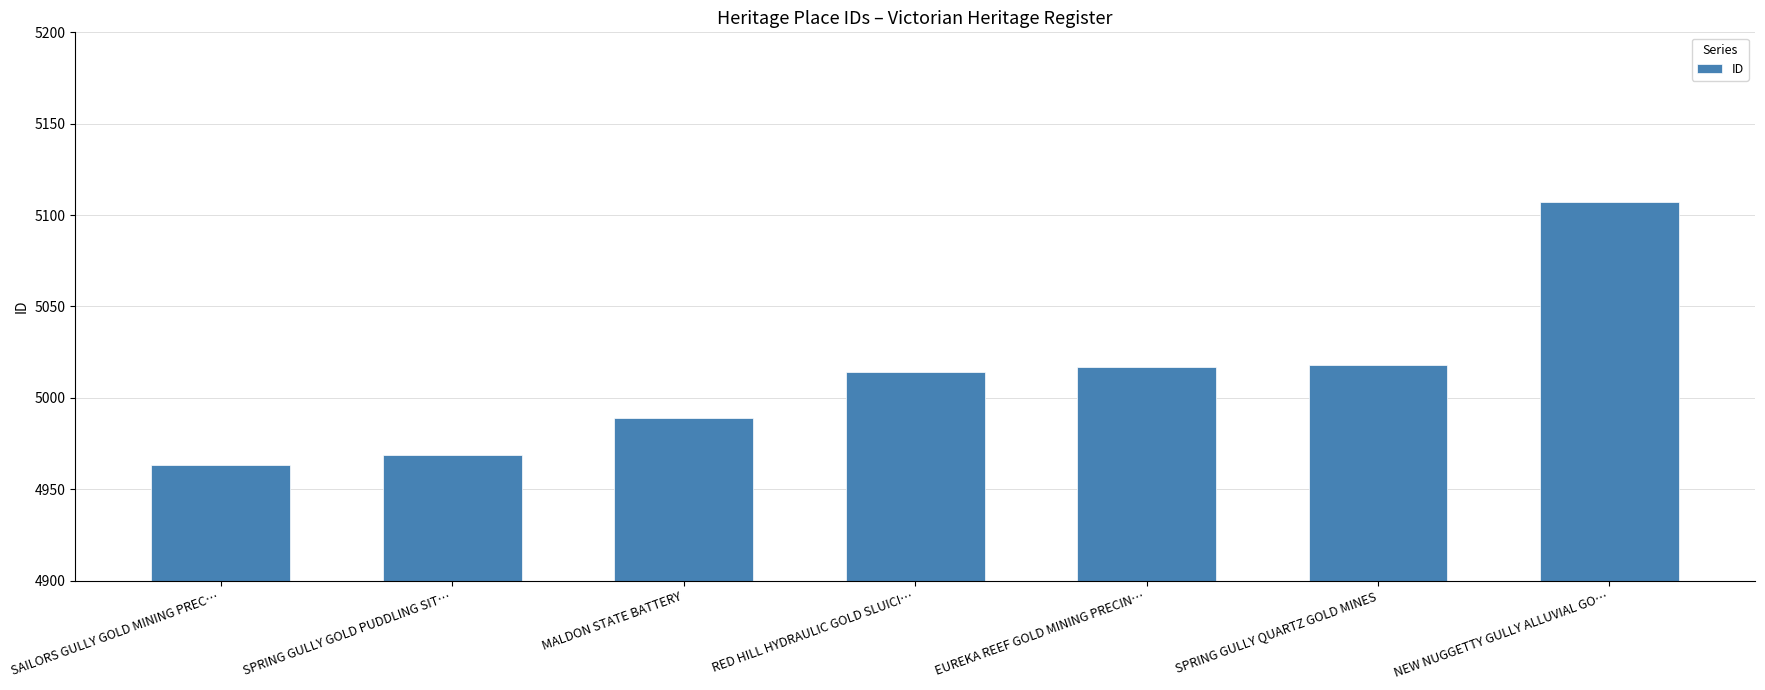

What is the label of the 2nd bar from the right?

SPRING GULLY QUARTZ GOLD MINES